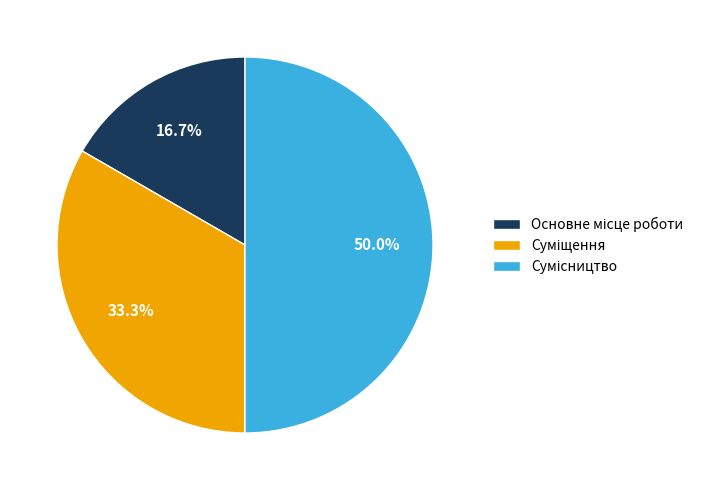

Which category has the biggest portion of the pie?

Сумісництво